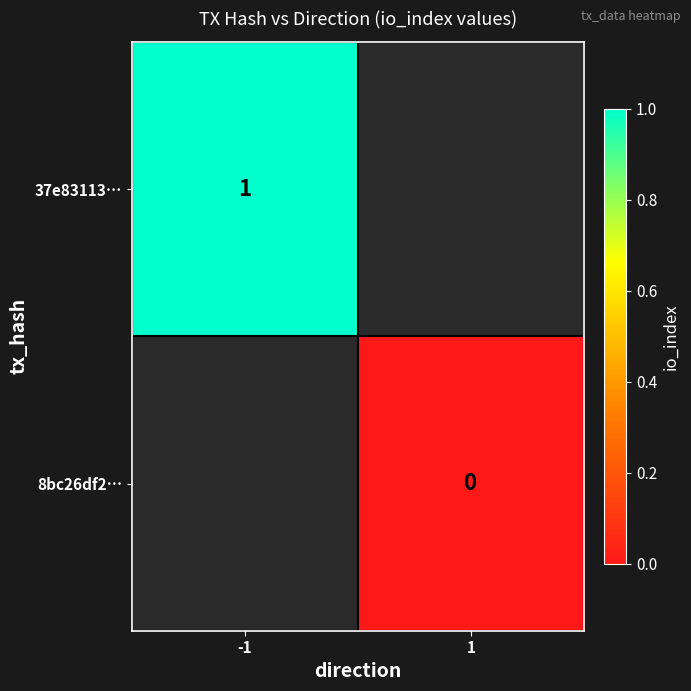

The value of 37e83113… at -1 is 1. True or false?

True